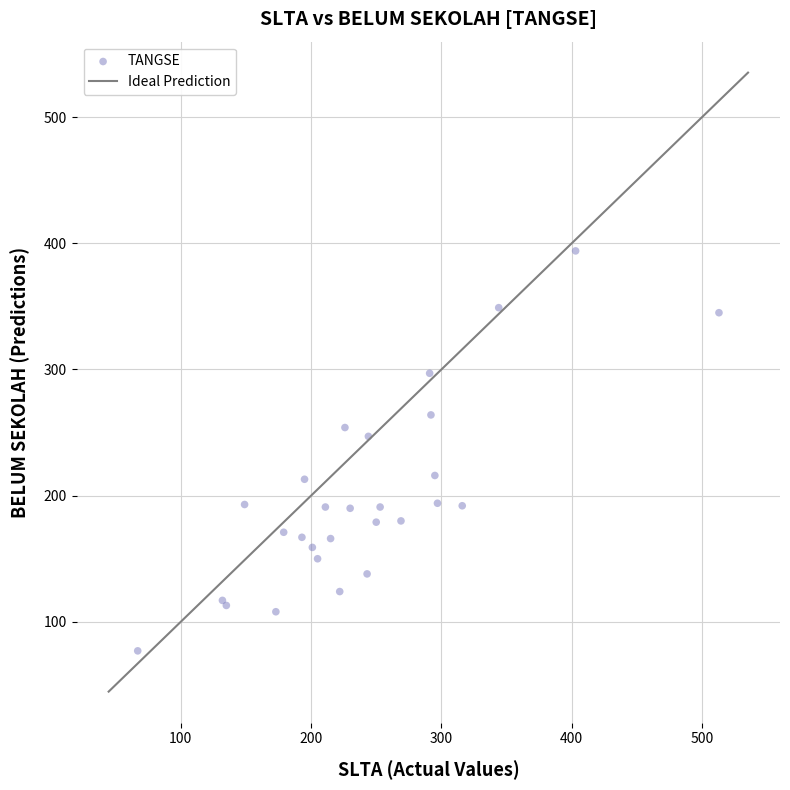

What Y value in the scatter plot is closest to 235?

247